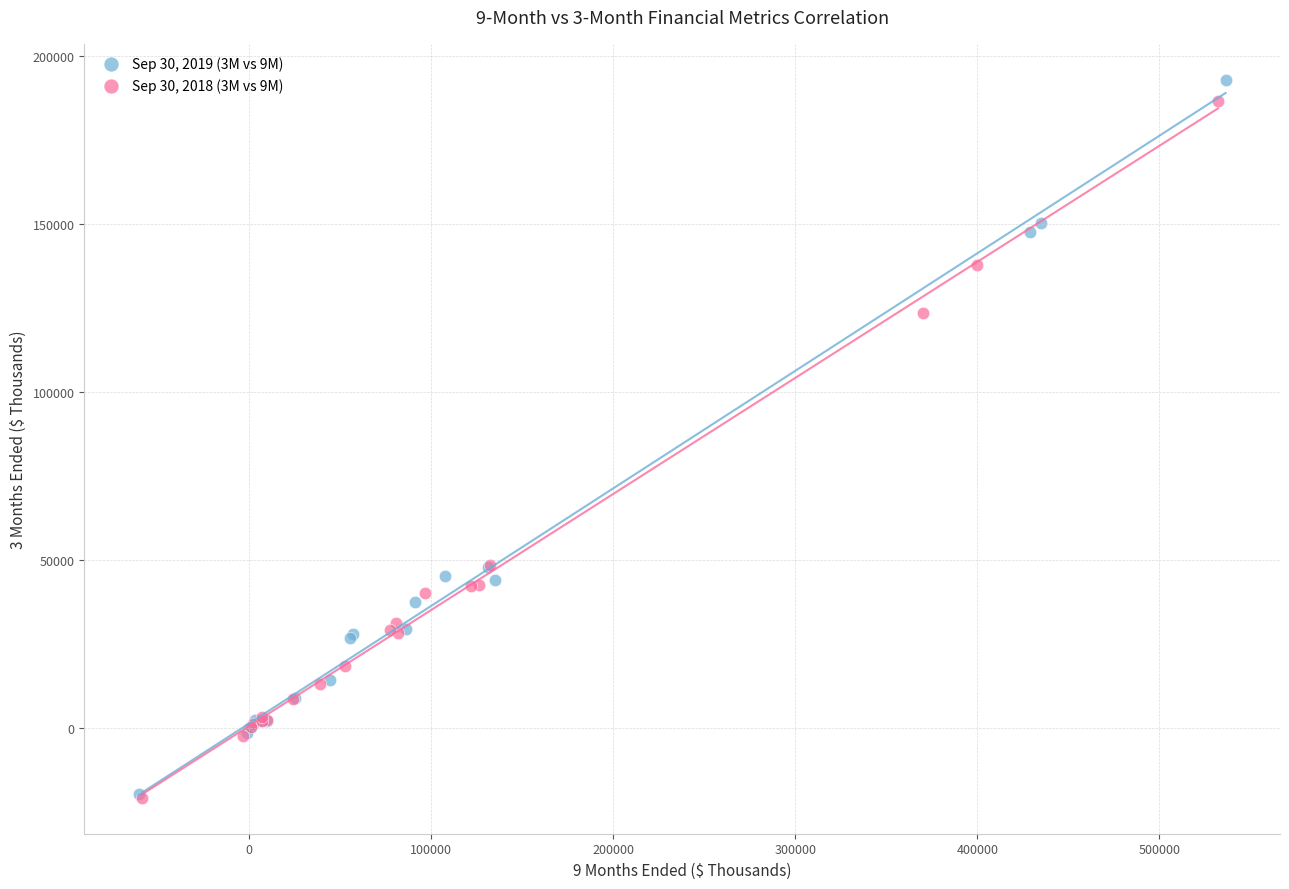

What are all the series names shown in the legend?

Sep 30, 2019 (3M vs 9M), Sep 30, 2018 (3M vs 9M)